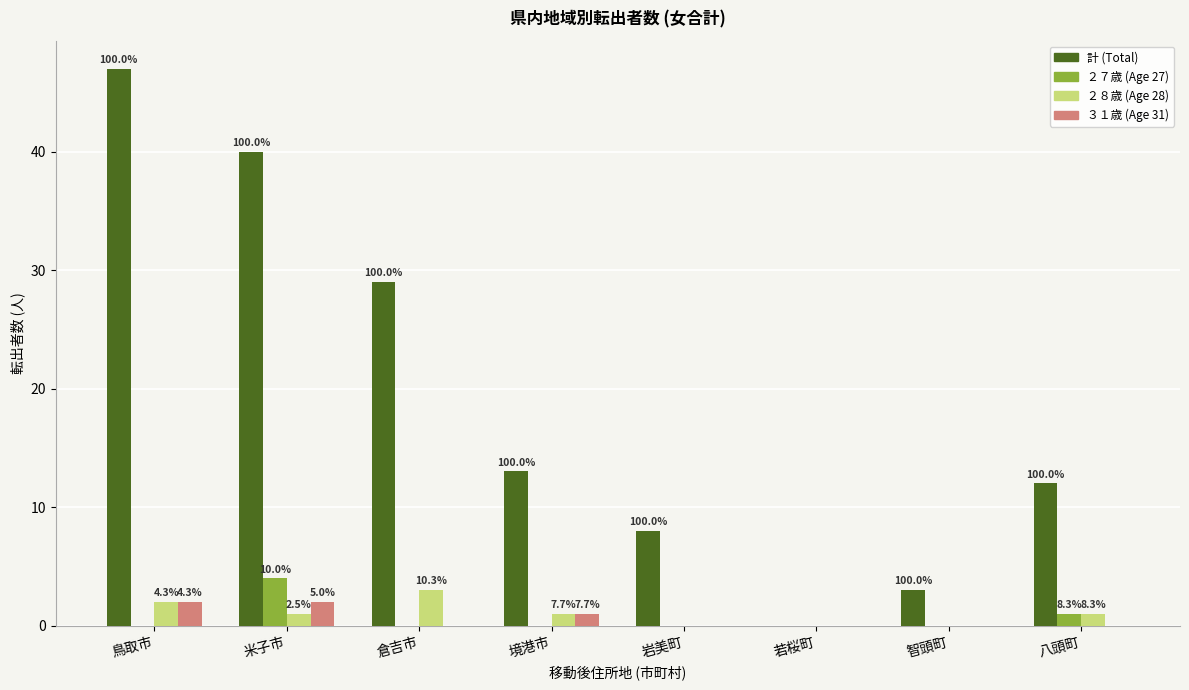

How many groups of bars are there?

8